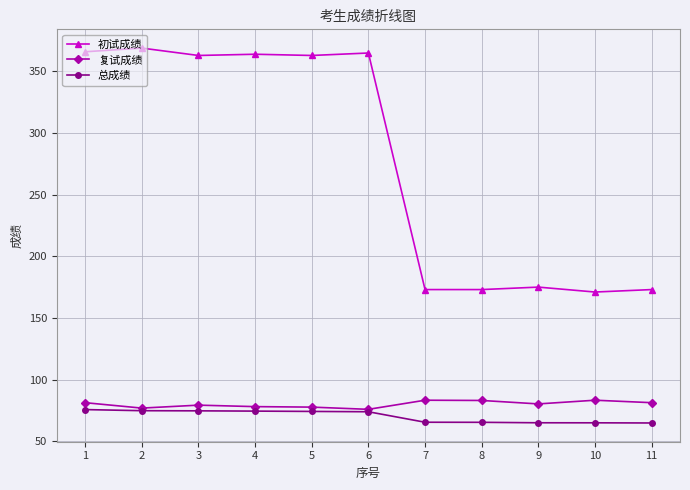

Is this an area chart (filled region under the line)?

No